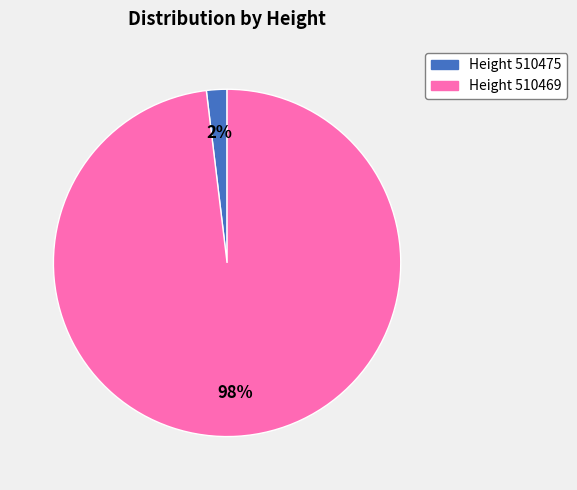

Is there a majority slice in this chart?

Yes